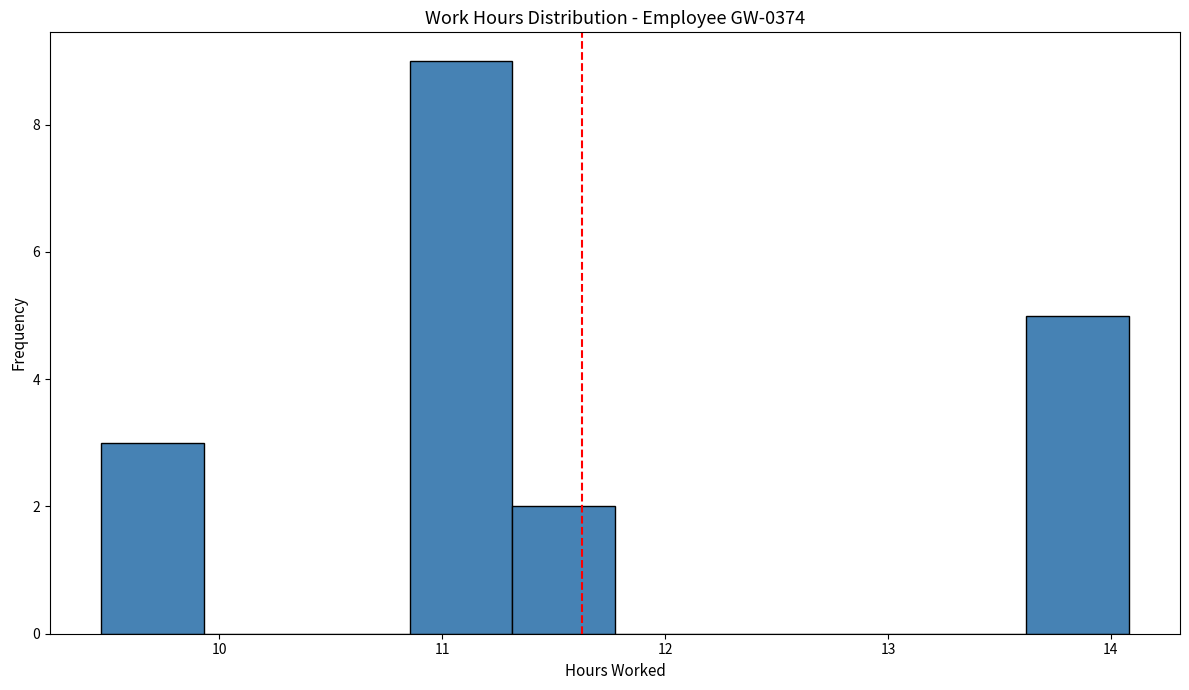

Reading left to right, list every bar in this chart as the range it spans on the x-axis followed by its height. Neither the bar edges nor the heights are printed on the chart, so give them approximately, as read against the axes.

9.5 to 9.9: 3
9.9 to 10.4: 0
10.4 to 10.9: 0
10.9 to 11.3: 9
11.3 to 11.8: 2
11.8 to 12.2: 0
12.2 to 12.7: 0
12.7 to 13.2: 0
13.2 to 13.6: 0
13.6 to 14.1: 5